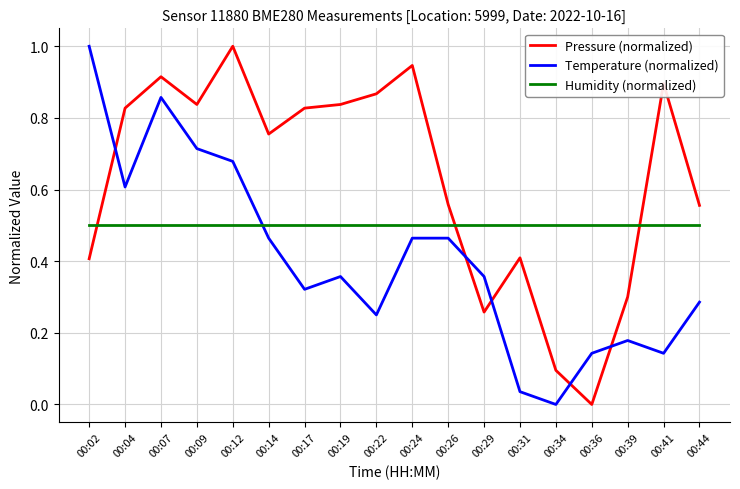

The Temperature (normalized) series shows 0.1 at 00:31. True or false?

False